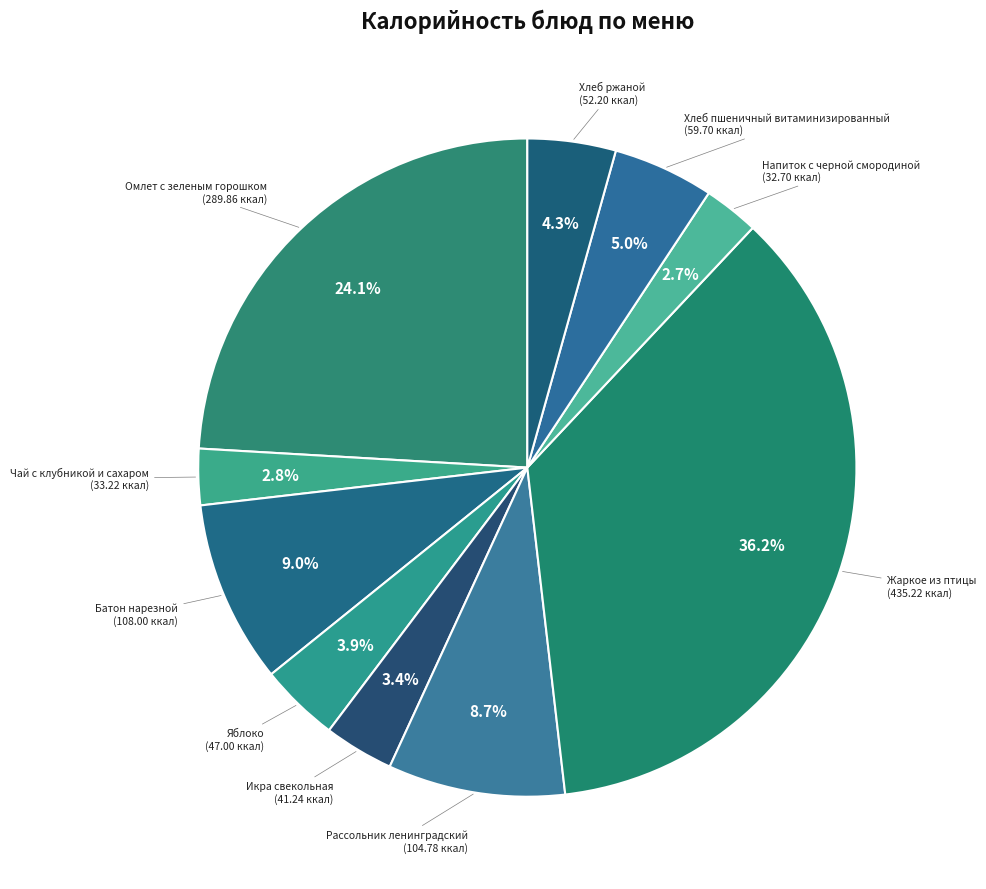

To the nearest percent, what portion does Чай с клубникой и сахаром represent?

3%